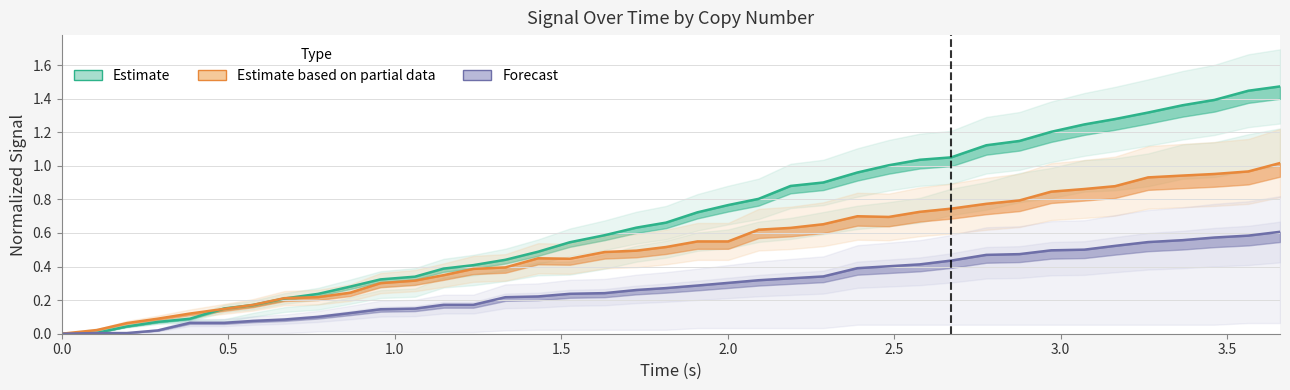

At how many categories does at least one series exceed 0?

38